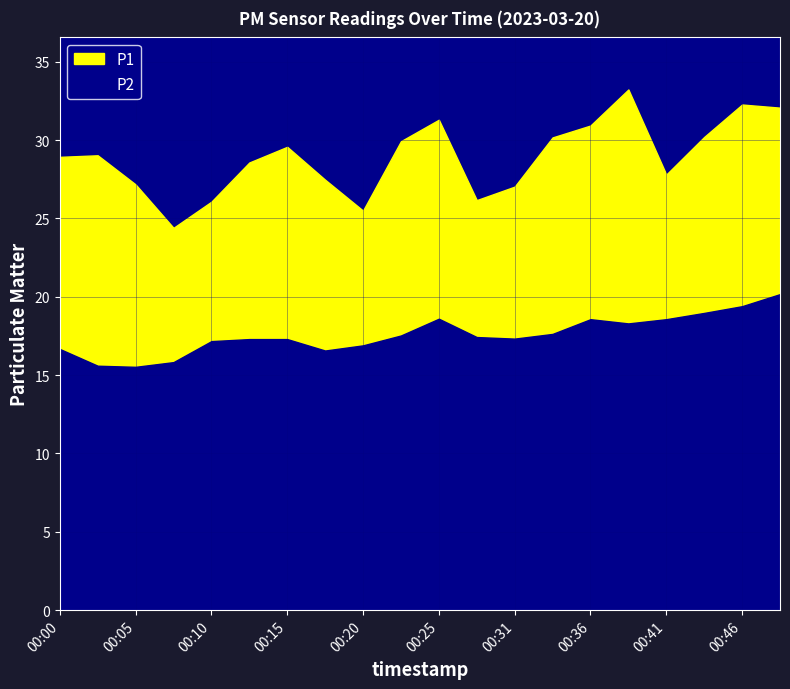

What is the total value across all series at 00:20?

25.5